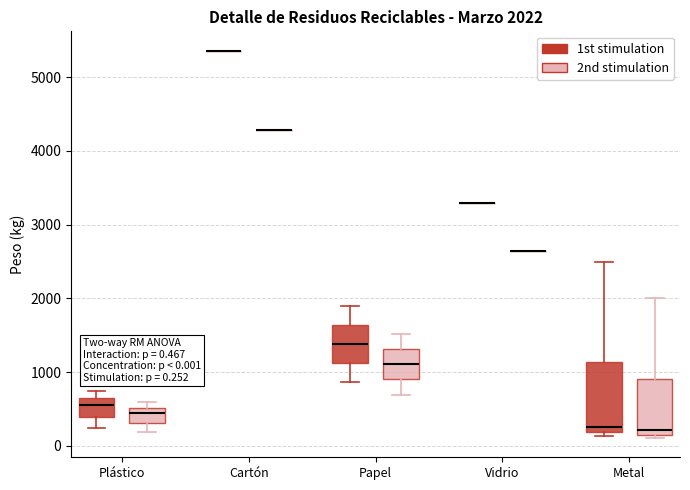

Which box is the tallest, from its lower edge to its upper edge?

Metal (1st stimulation)